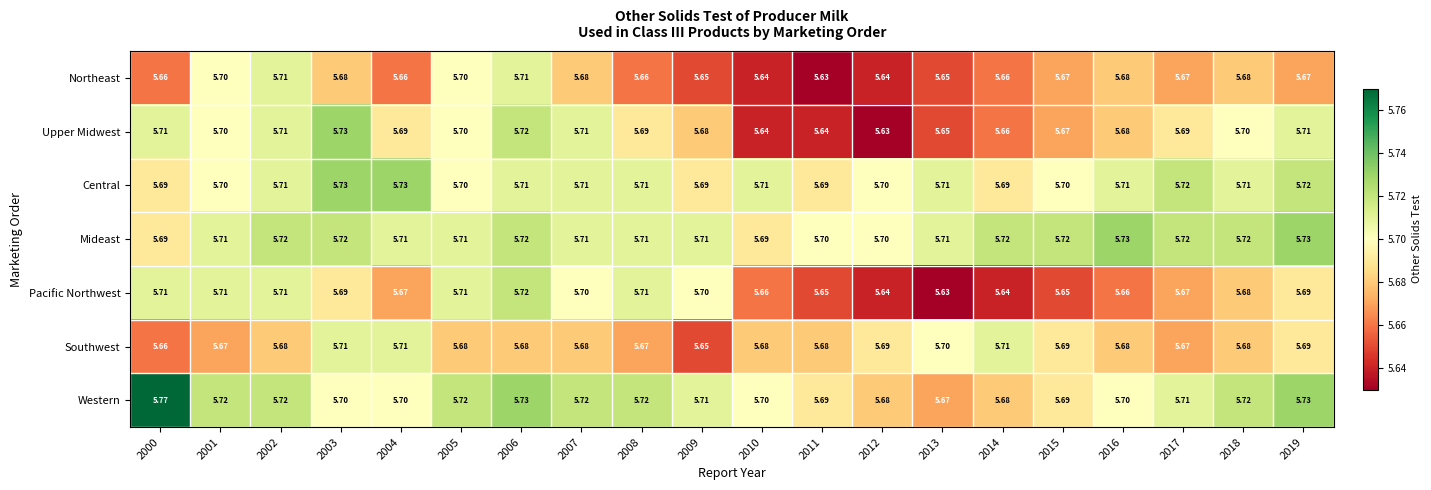

Between 2000 and 2009, which series saw the biggest shift?

Western